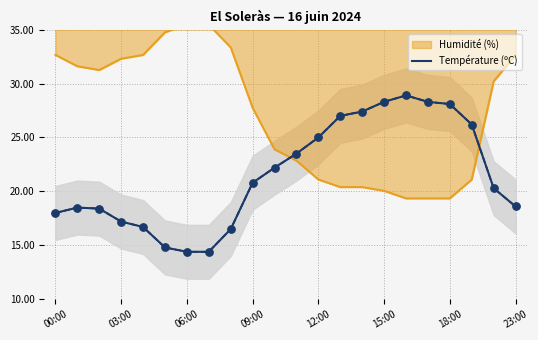

True or false: Température (ºC) has a value of 37.6 at 12:00.

False